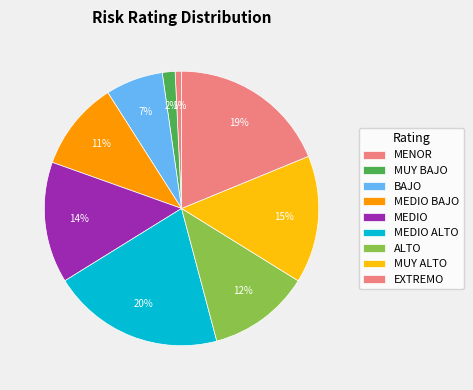

How many segments does this pie chart have?

9